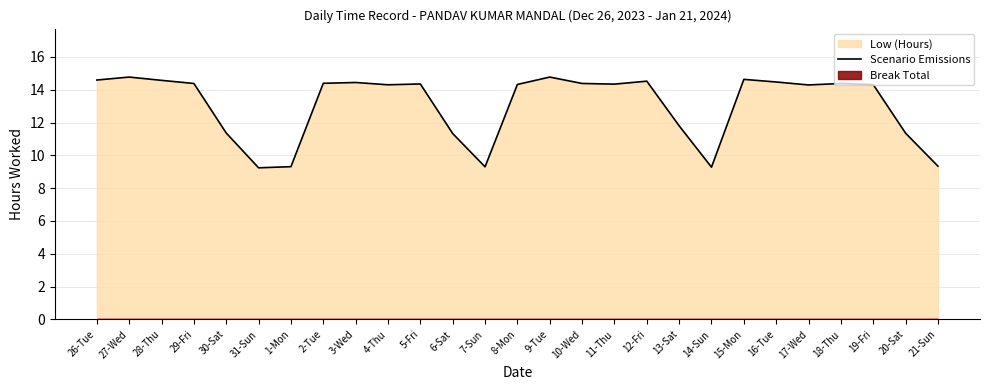

What is the average value?

13.1